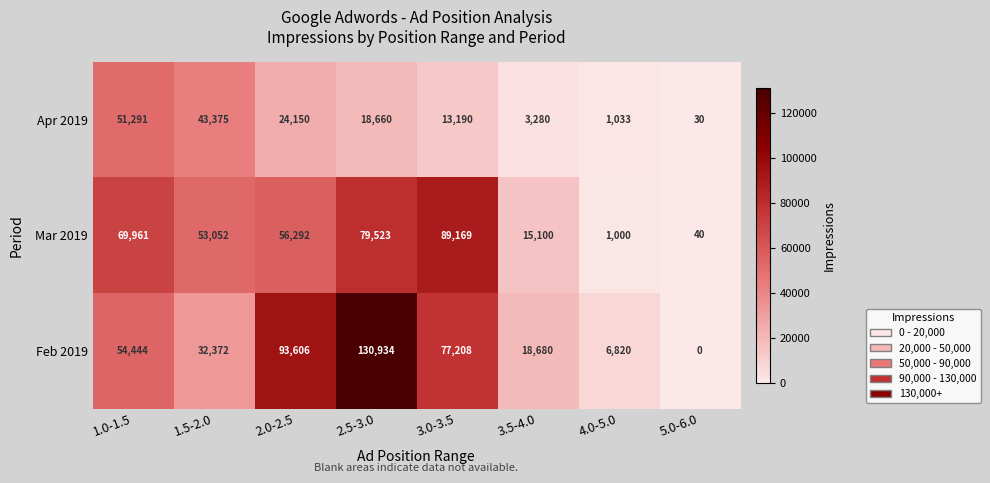

Reading left to right, what are all the values shown in this chart?

Apr 2019: 1.0-1.5=51291	1.5-2.0=43375	2.0-2.5=24150	2.5-3.0=18660	3.0-3.5=13190	3.5-4.0=3280	4.0-5.0=1033	5.0-6.0=30
Mar 2019: 1.0-1.5=69961	1.5-2.0=53052	2.0-2.5=56292	2.5-3.0=79523	3.0-3.5=89169	3.5-4.0=15100	4.0-5.0=1000	5.0-6.0=40
Feb 2019: 1.0-1.5=54444	1.5-2.0=32372	2.0-2.5=93606	2.5-3.0=130934	3.0-3.5=77208	3.5-4.0=18680	4.0-5.0=6820	5.0-6.0=0